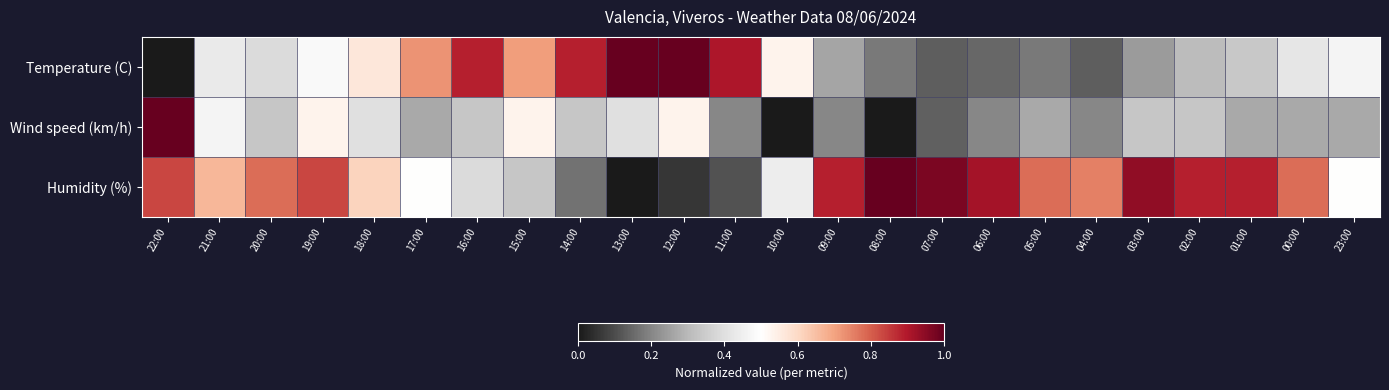

Rank the series by their average value, from lowest to highest.

Wind speed (km/h), Temperature (C), Humidity (%)